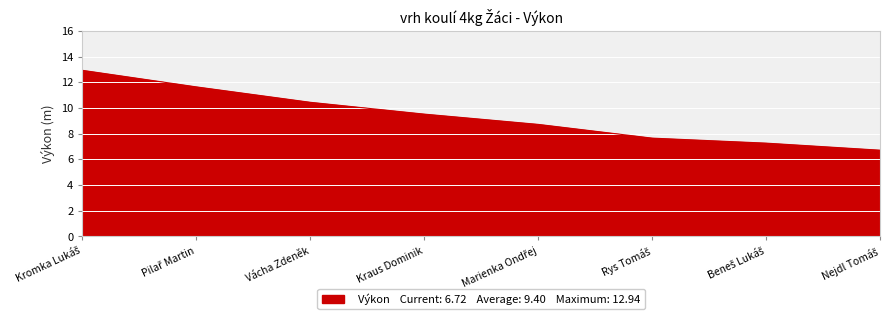

What is the sum of all values?

75.0